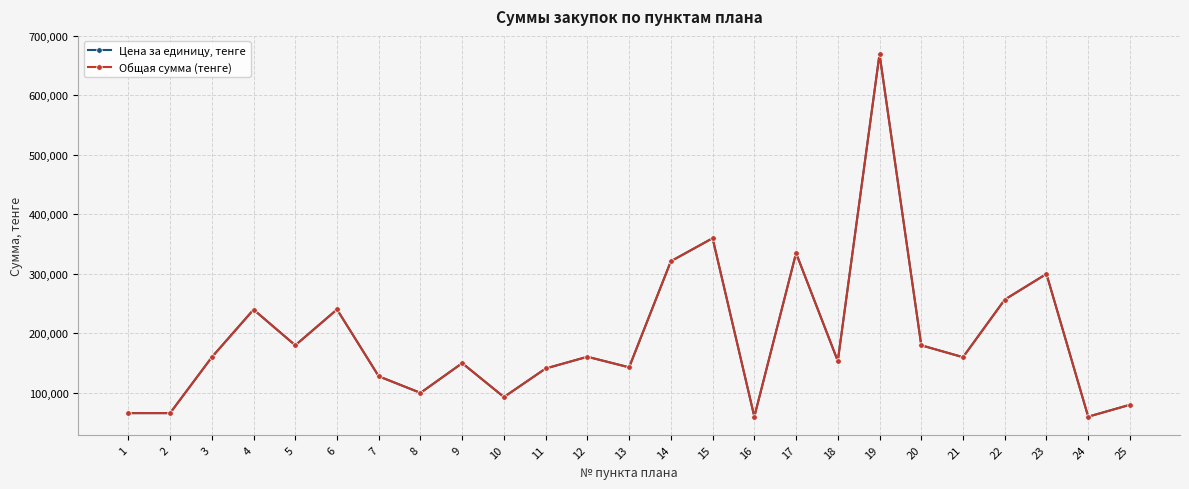

Is this an area chart (filled region under the line)?

No